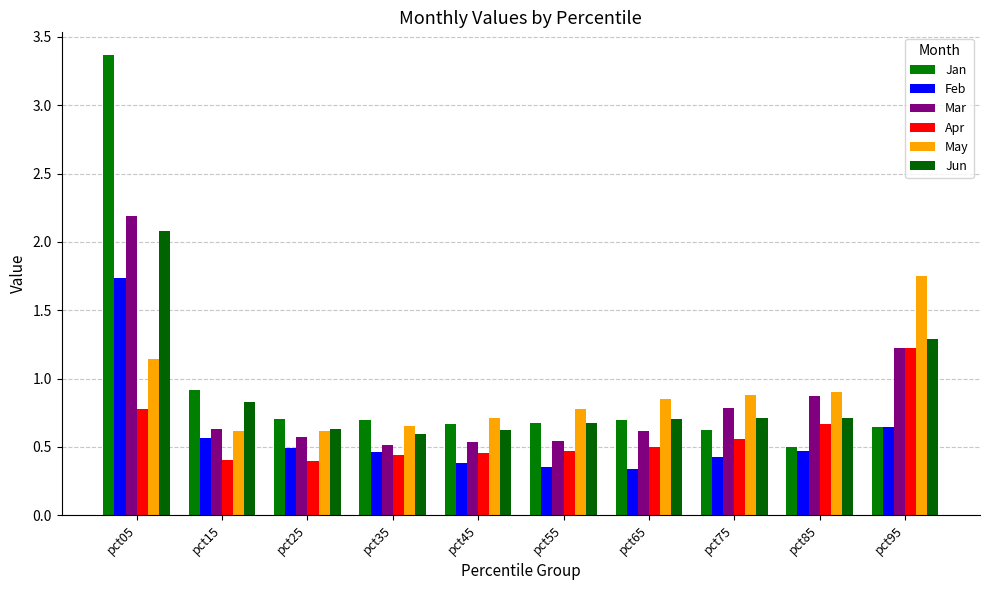

Which series has the largest range (max minus min)?

Jan